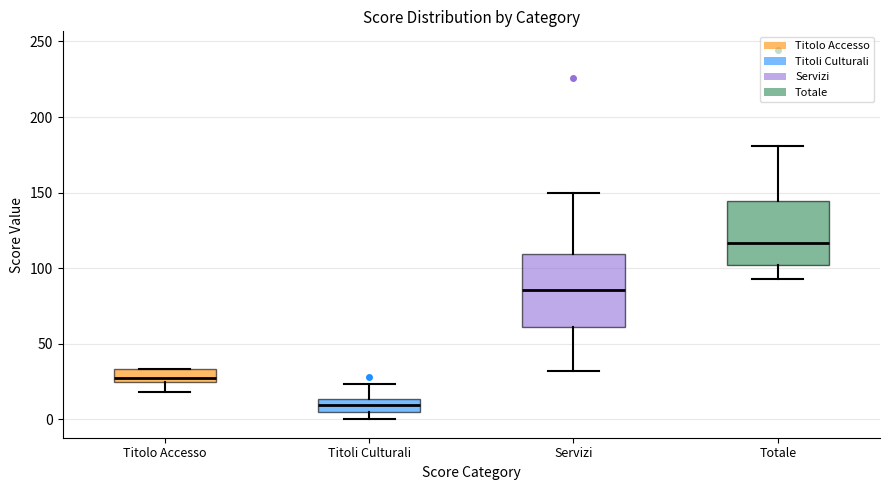

Which box's median line is the lowest?

Titoli Culturali